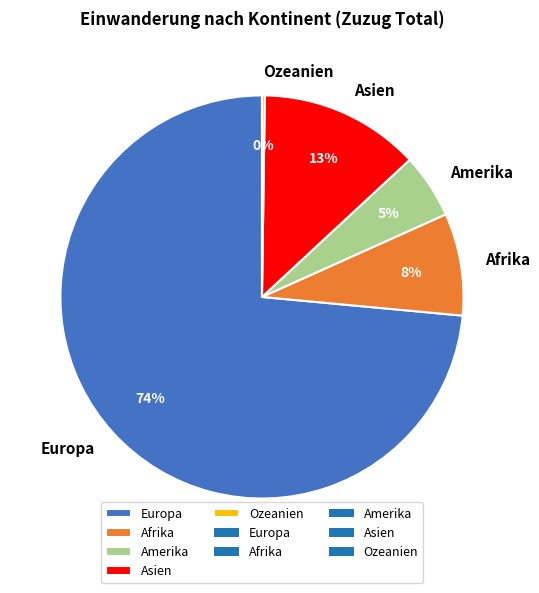

Is there a majority slice in this chart?

Yes